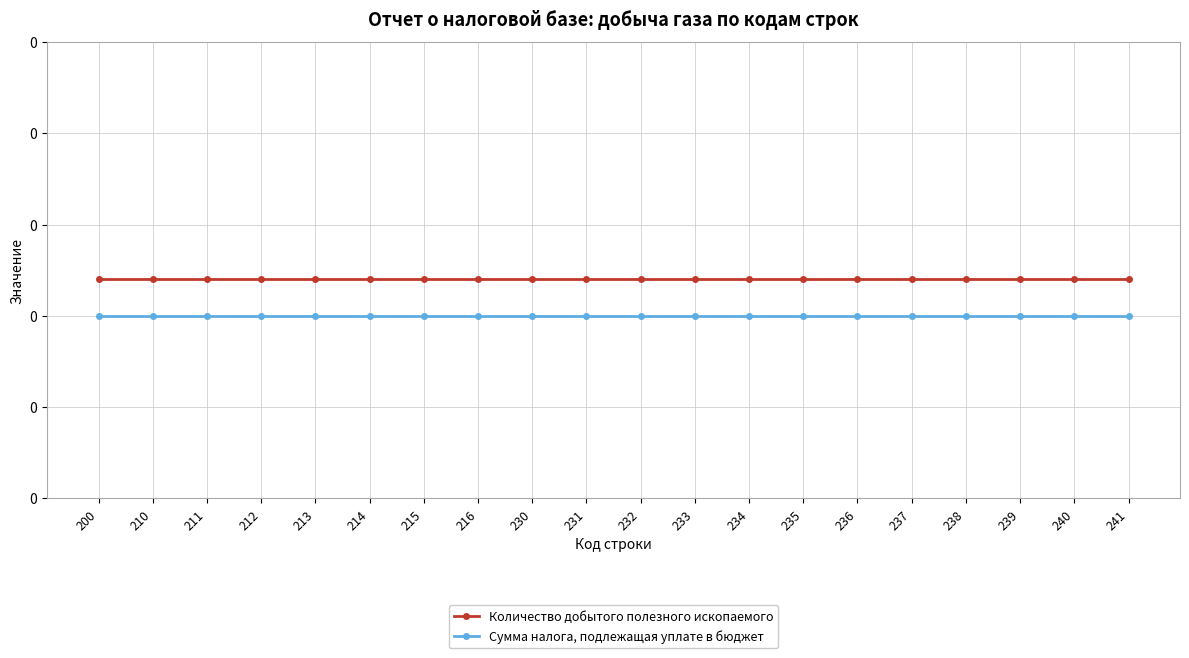

Which series has the largest total across all categories?

Количество добытого полезного ископаемого